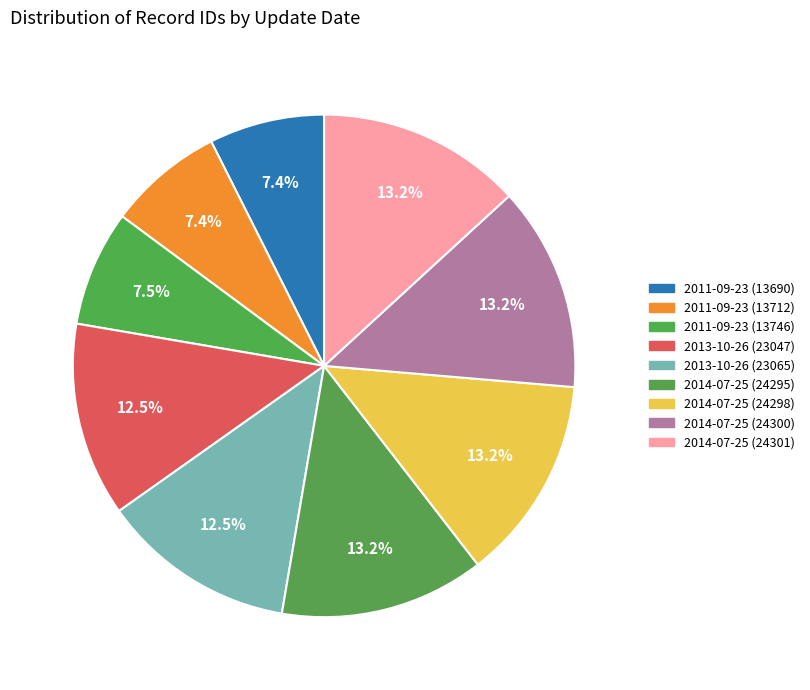

To the nearest percent, what percentage of the pie is 2011-09-23 (13690)?

7%